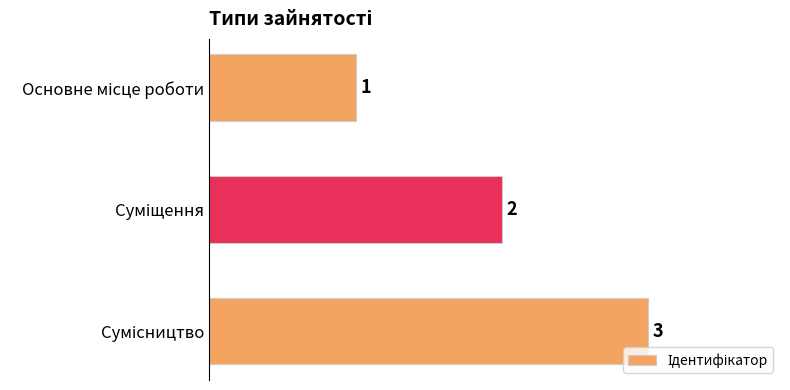

What is the maximum value shown in the chart?

3